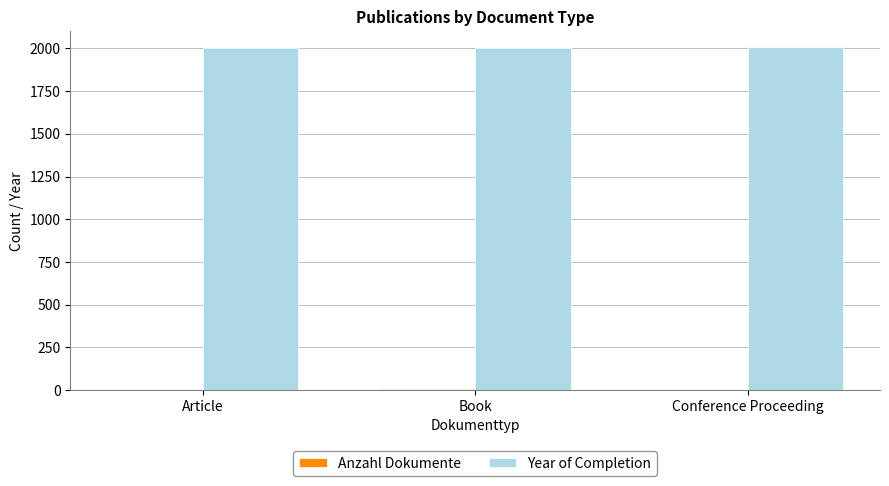

What is the maximum value for Year of Completion?

2007